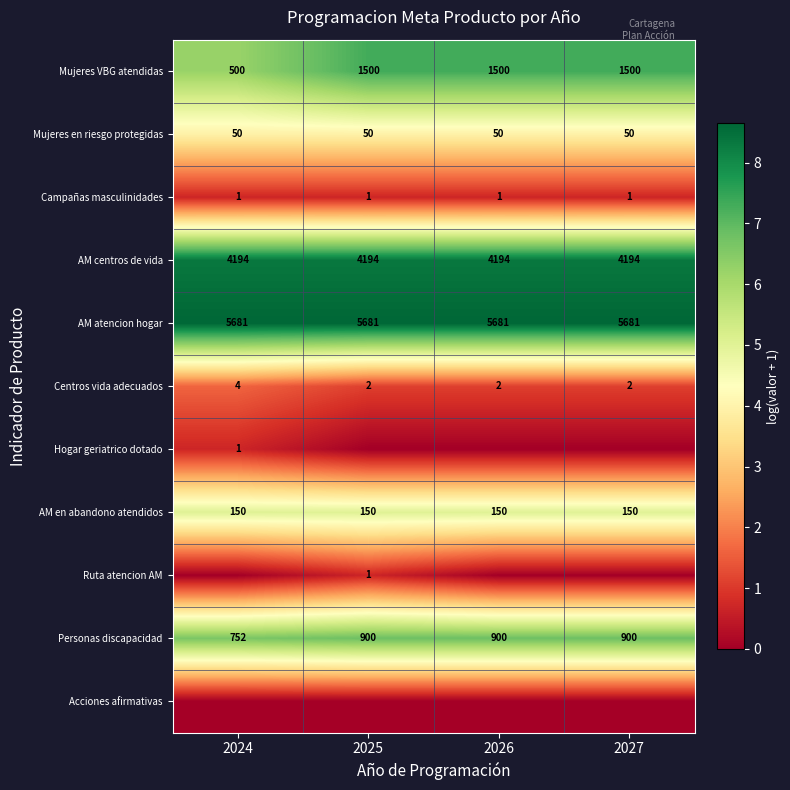

Is it true that AM centros de vida equals 5.1 at 2026?

False